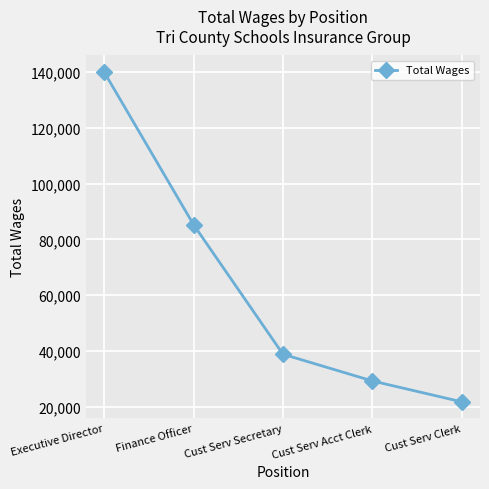

The chart shows a value of 29168 at Cust Serv Acct Clerk. True or false?

True